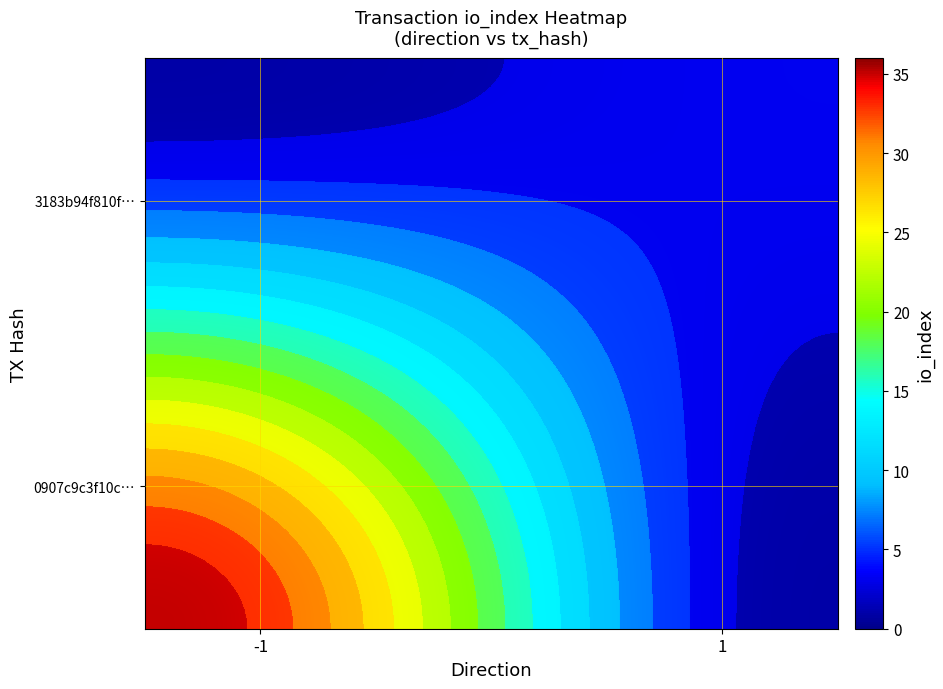

At direction, list the series in order from largest to smallest.

3183b94f810f69fd22fe78c80cdd3b856f3697e, 0907c9c3f10c074c292fa2cd5358c72e2df98f6